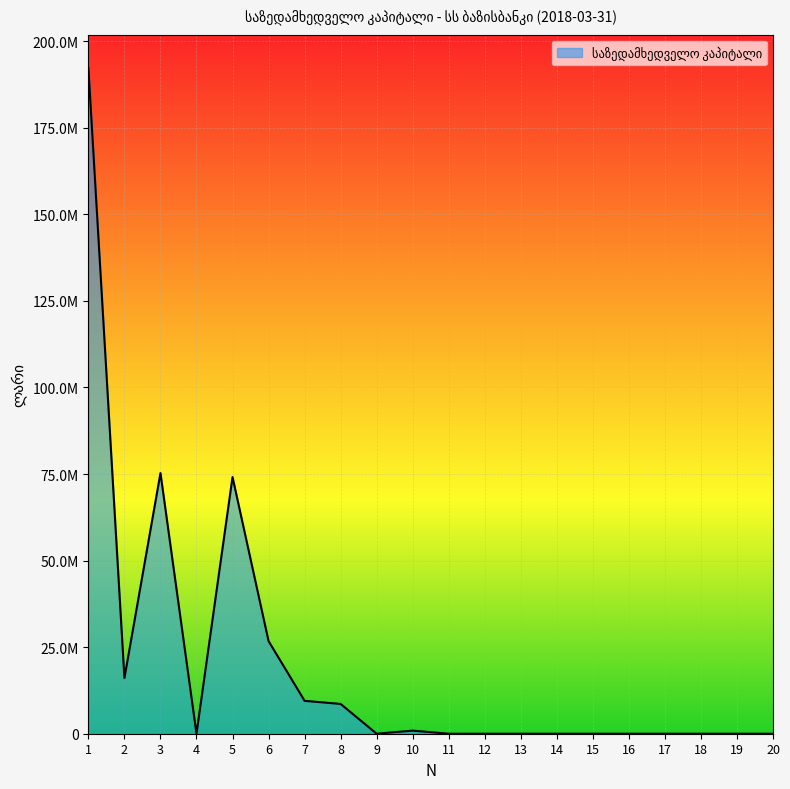

How many interior local peaks (higher than both neighbors) does the data have?

3